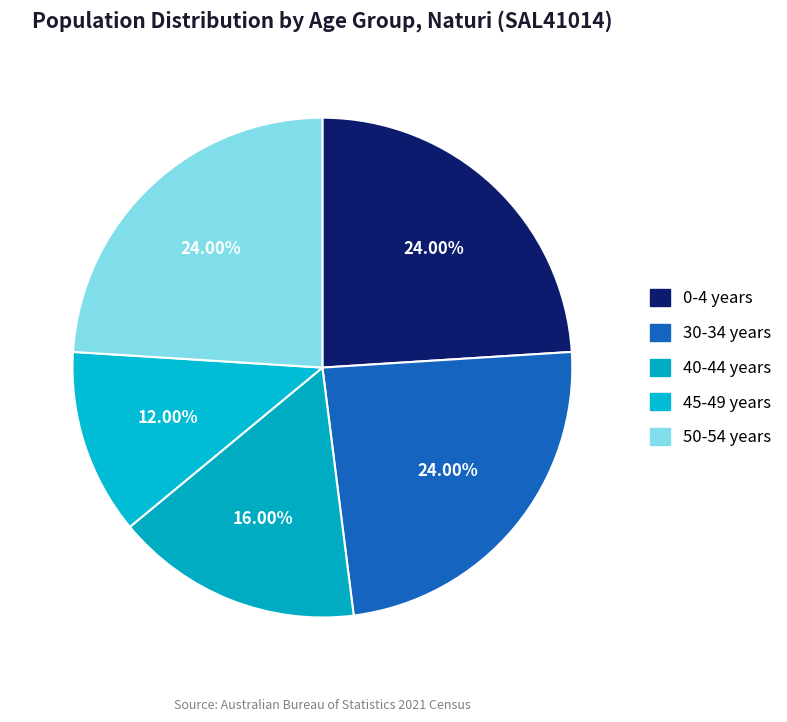

Does 40-44 years account for over 50% of the chart?

No